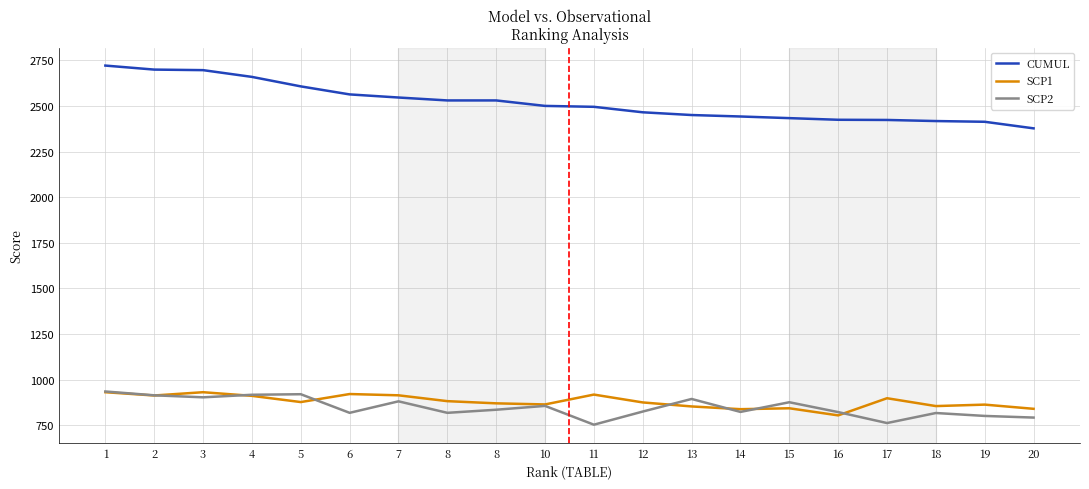

Where is SCP1 nearest to the value 867?

8